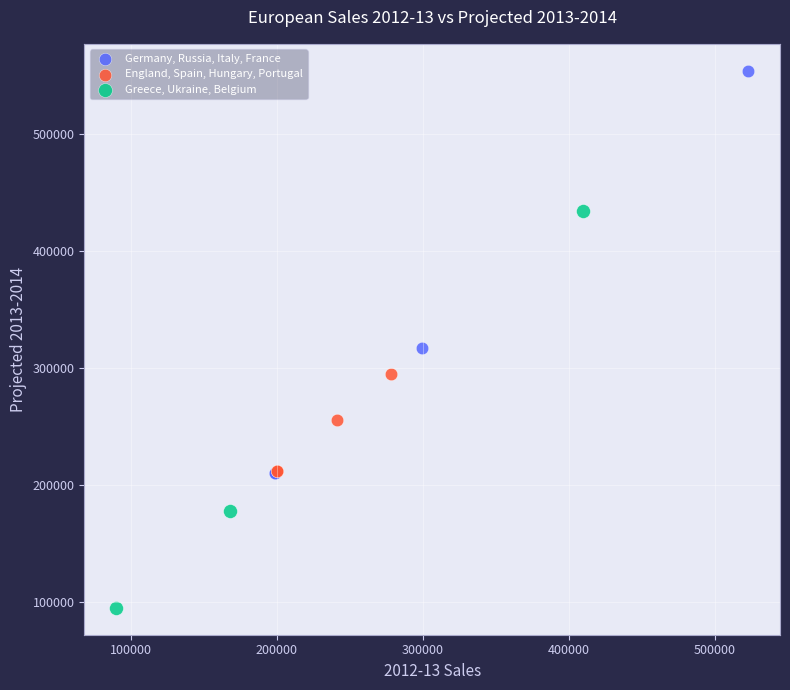

Which series contains the highest Y value?

Germany, Russia, Italy, France